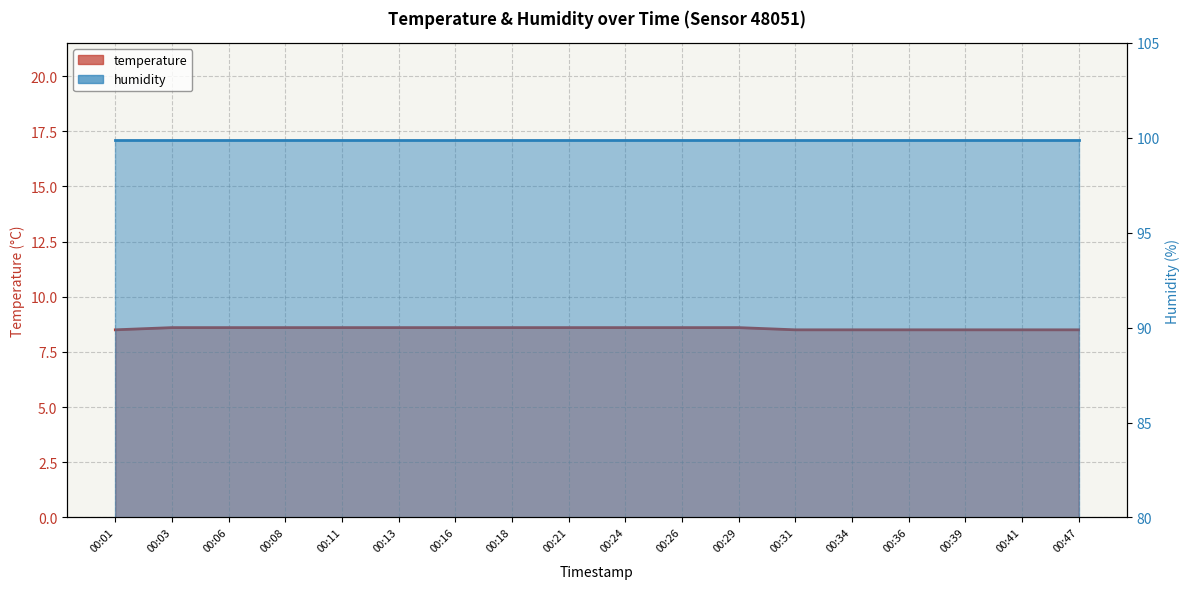

What are all the series names shown in the legend?

temperature, humidity